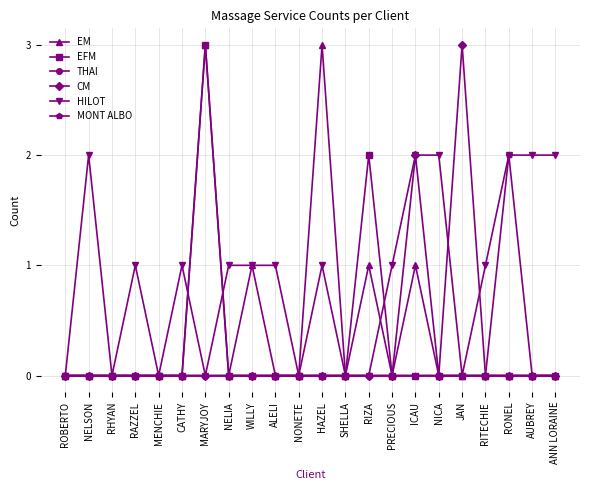

The THAI series shows 0 at WILLY. True or false?

True